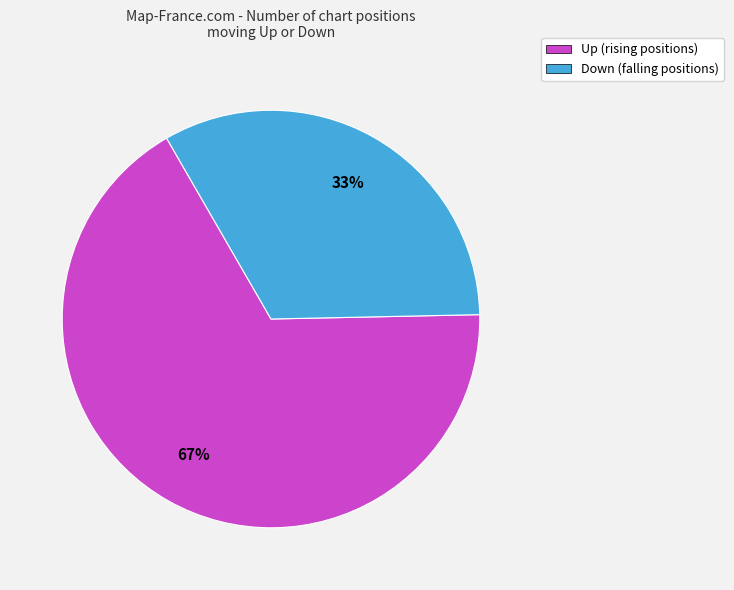

Is it true that Up is 67% of the pie?

True